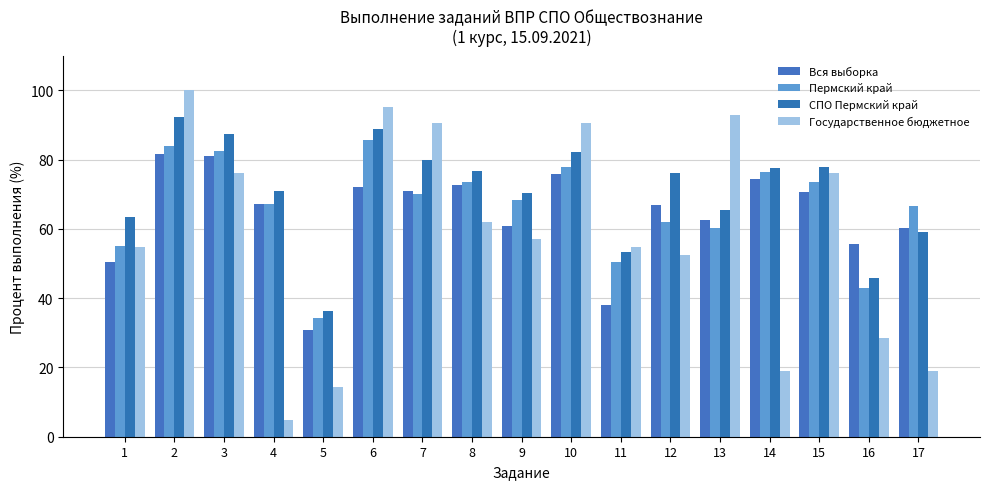

What is the difference between the highest and lowest values at 2?

18.5